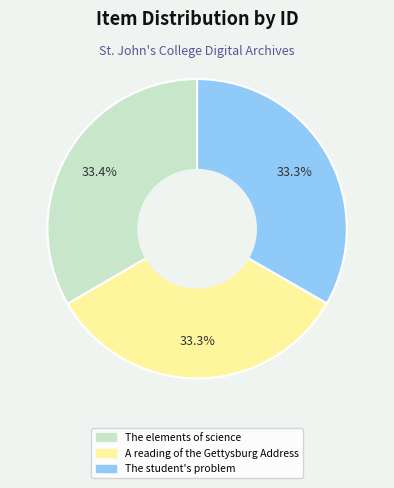

Does any single category account for the majority?

No